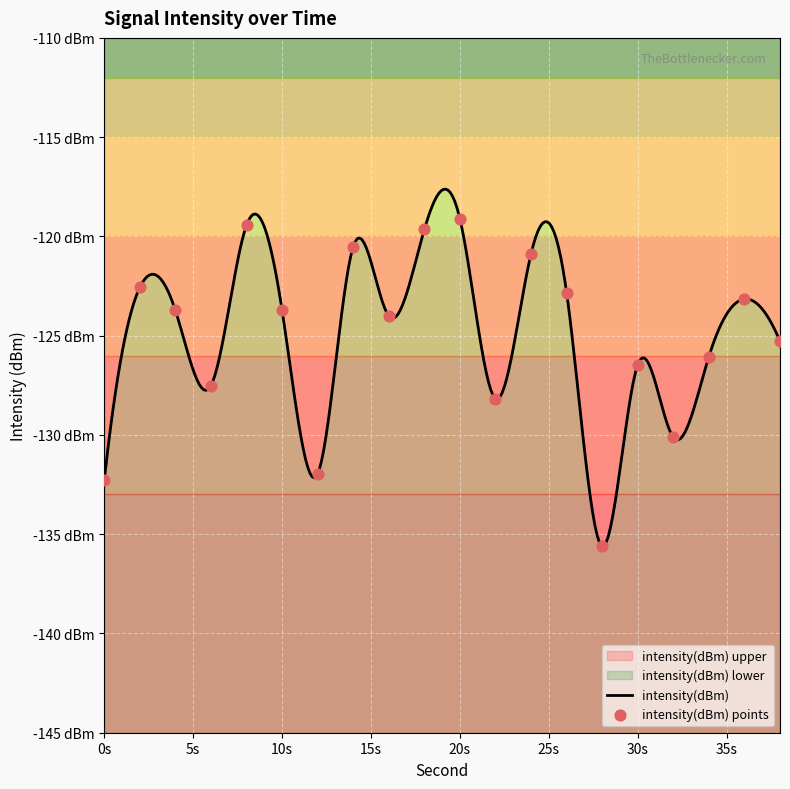

What is the change in value from 2 to 18?

+2.9